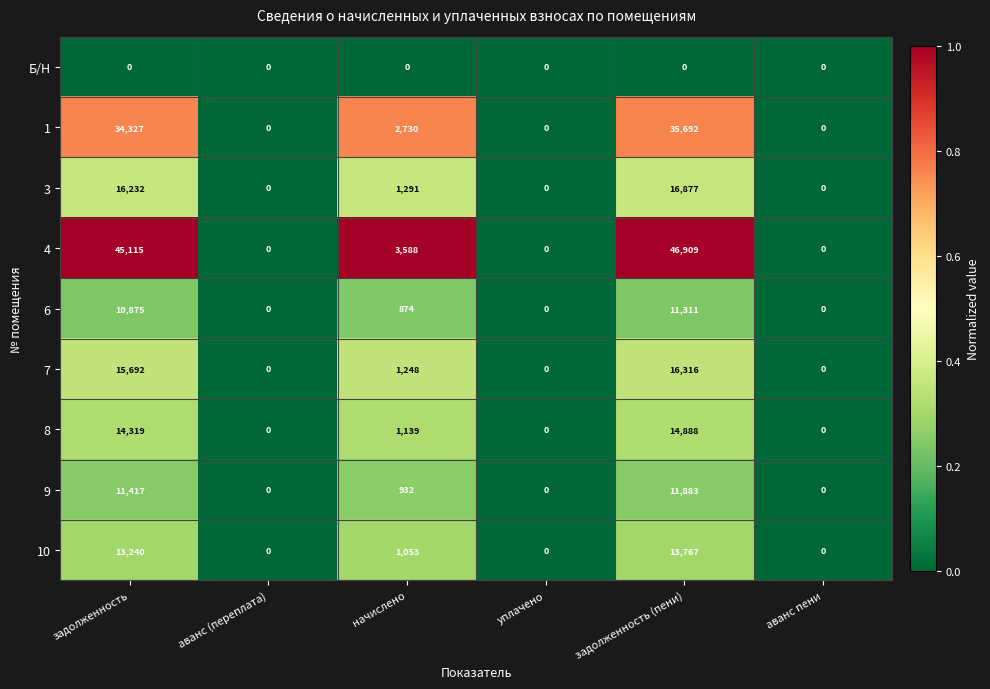

Rank the series by their maximum value, from highest to lowest.

4, 1, 3, 7, 8, 10, 9, 6, Б/Н